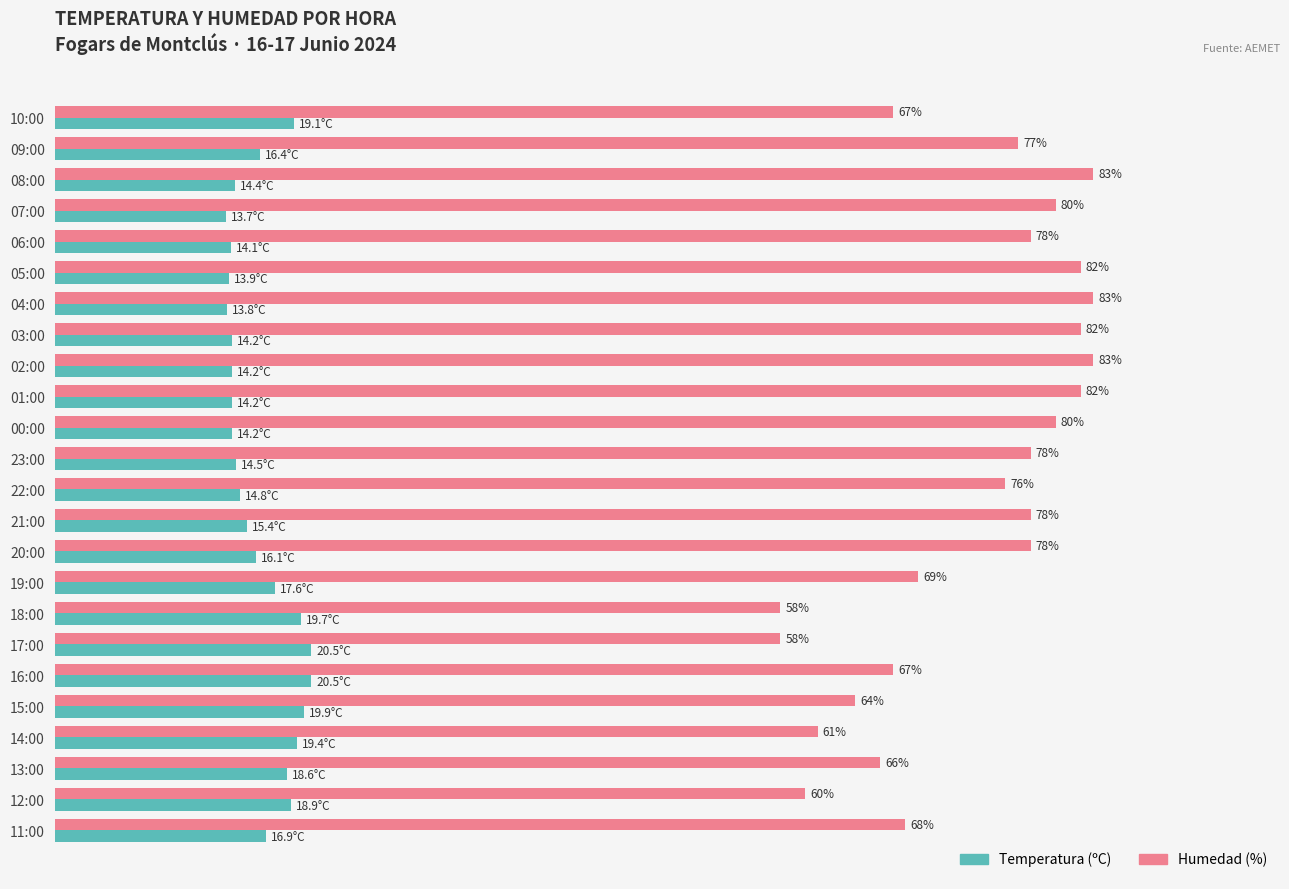

What are all the series names shown in the legend?

Temperatura (ºC), Humedad (%)